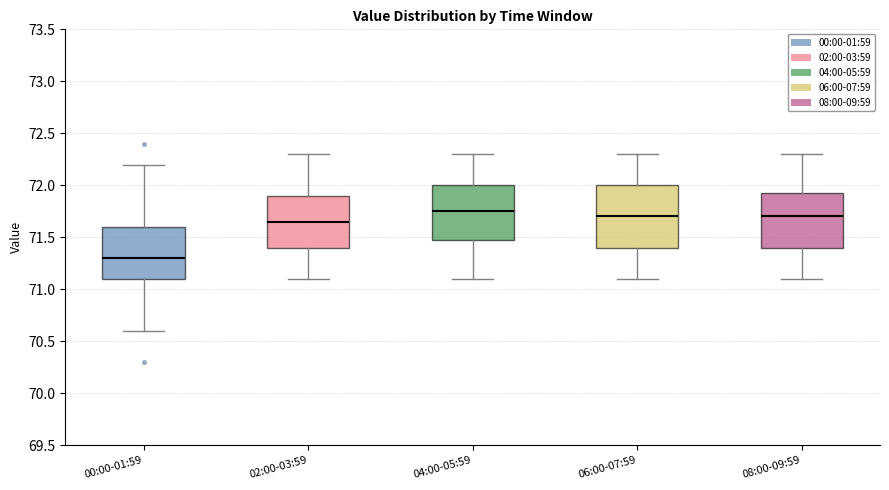

Reading left to right, read every box against the y-axis: the position of its median line, the range the box covers, and the ends of its whiskers. The values are not printed on the chart, so give them approximately, as read against the axis.

00:00-01:59: median 71.30, box 71.10 to 71.60, whiskers 70.60 to 72.20
02:00-03:59: median 71.65, box 71.40 to 71.90, whiskers 71.10 to 72.30
04:00-05:59: median 71.75, box 71.50 to 72.00, whiskers 71.10 to 72.30
06:00-07:59: median 71.70, box 71.40 to 72.00, whiskers 71.10 to 72.30
08:00-09:59: median 71.70, box 71.40 to 71.95, whiskers 71.10 to 72.30